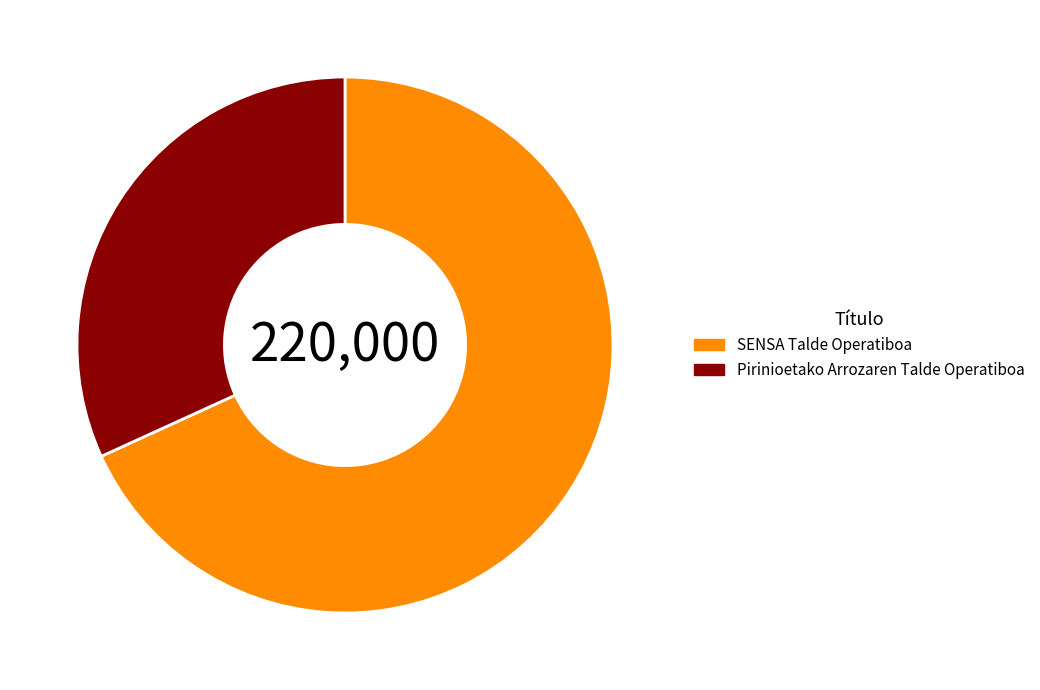

Is it true that Pirinioetako Arrozaren Talde Operatiboa is 32% of the pie?

True